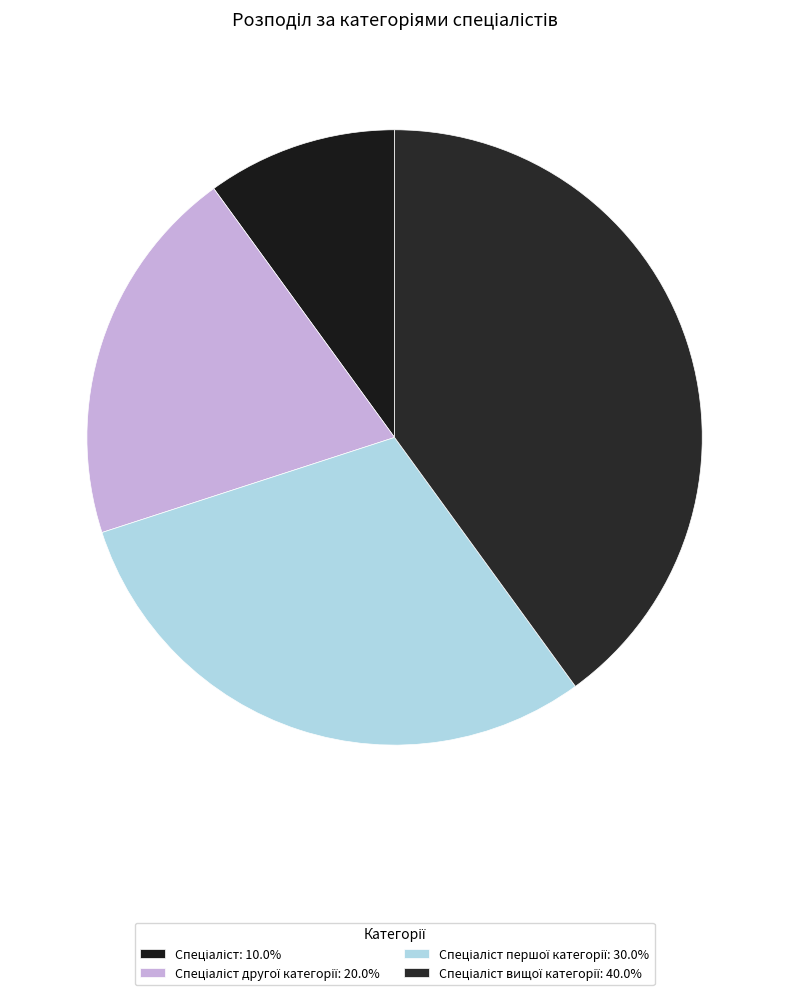

How many segments does this pie chart have?

4